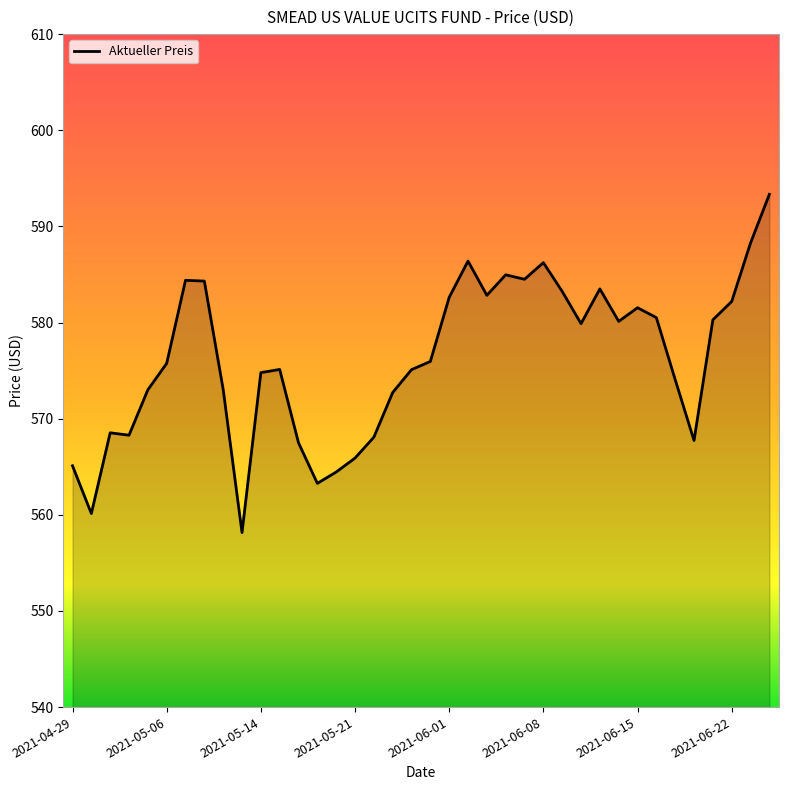

What is the maximum value shown in the chart?

593.3